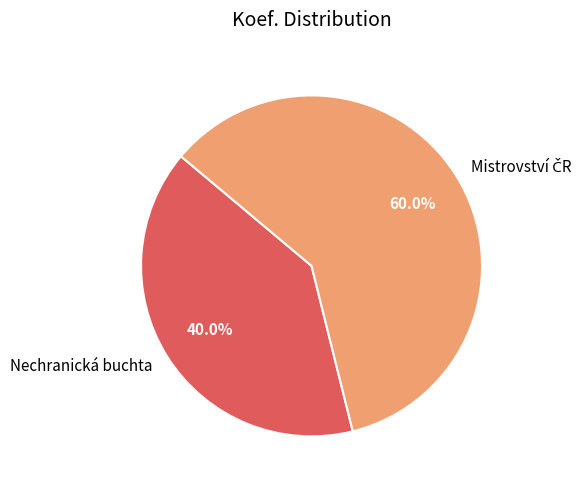

How much of the chart is everything except Nechranická buchta?

60.0%